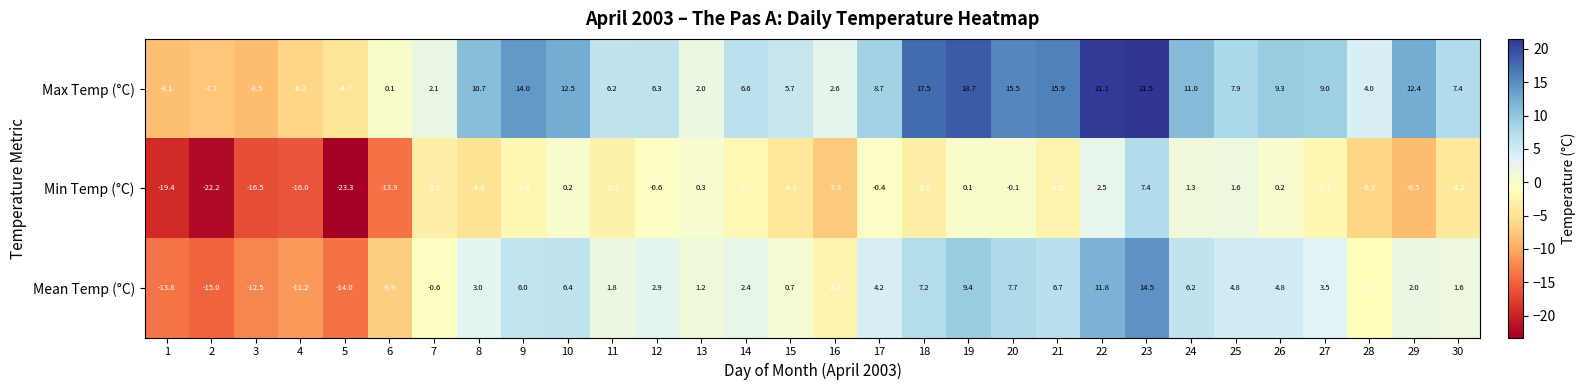

Where is Max Temp (°C) nearest to the value 6?

11